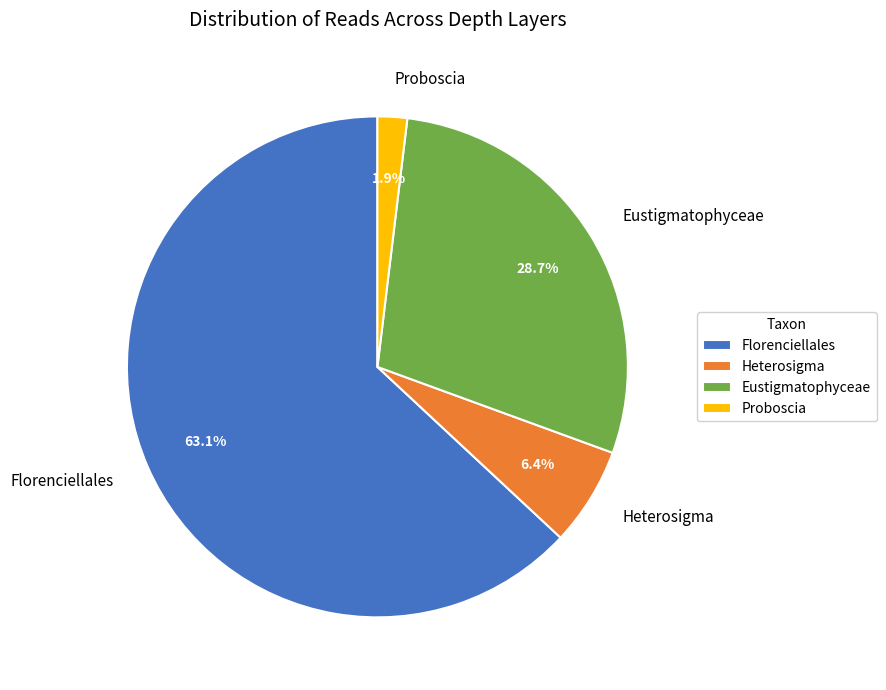

Which slice is the smallest?

Proboscia